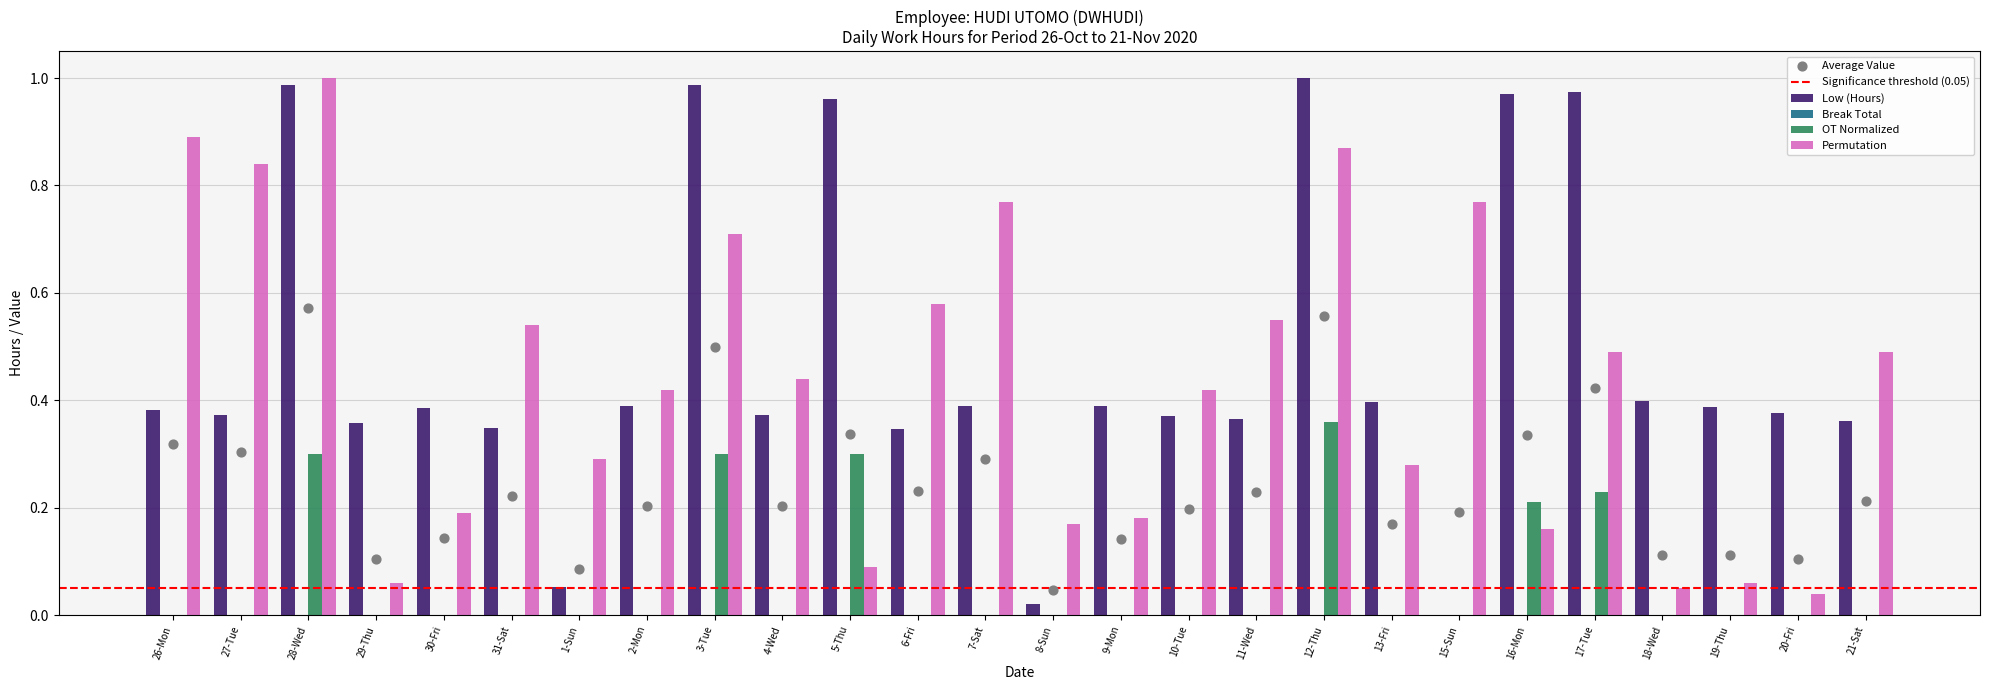

At which category is the sum across all series the highest?

28-Wed